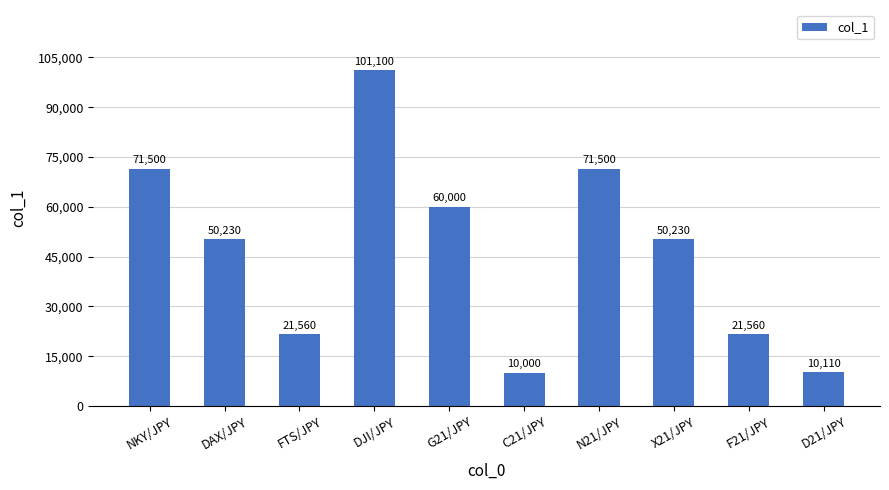

What is the ratio of the value at F21/JPY to the value at D21/JPY?

2.1